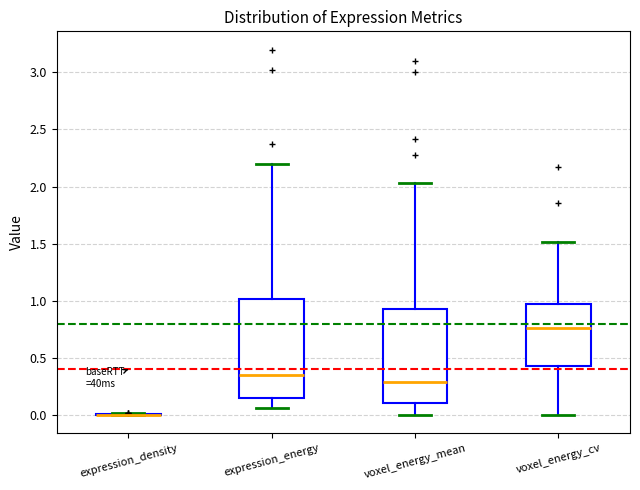

Reading left to right, transcribe this box plot: for each box, give where its median line is, the range the box spans, and where its two whiskers end, as read against the y-axis. The values are not printed on the chart, so give them approximately, as read against the axis.

expression_density: box collapsed to a line at 0.00, whiskers 0.00 to 0.00
expression_energy: median 0.35, box 0.15 to 1.00, whiskers 0.05 to 2.20
voxel_energy_mean: median 0.30, box 0.10 to 0.95, whiskers 0.00 to 2.05
voxel_energy_cv: median 0.75, box 0.45 to 1.00, whiskers 0.00 to 1.50